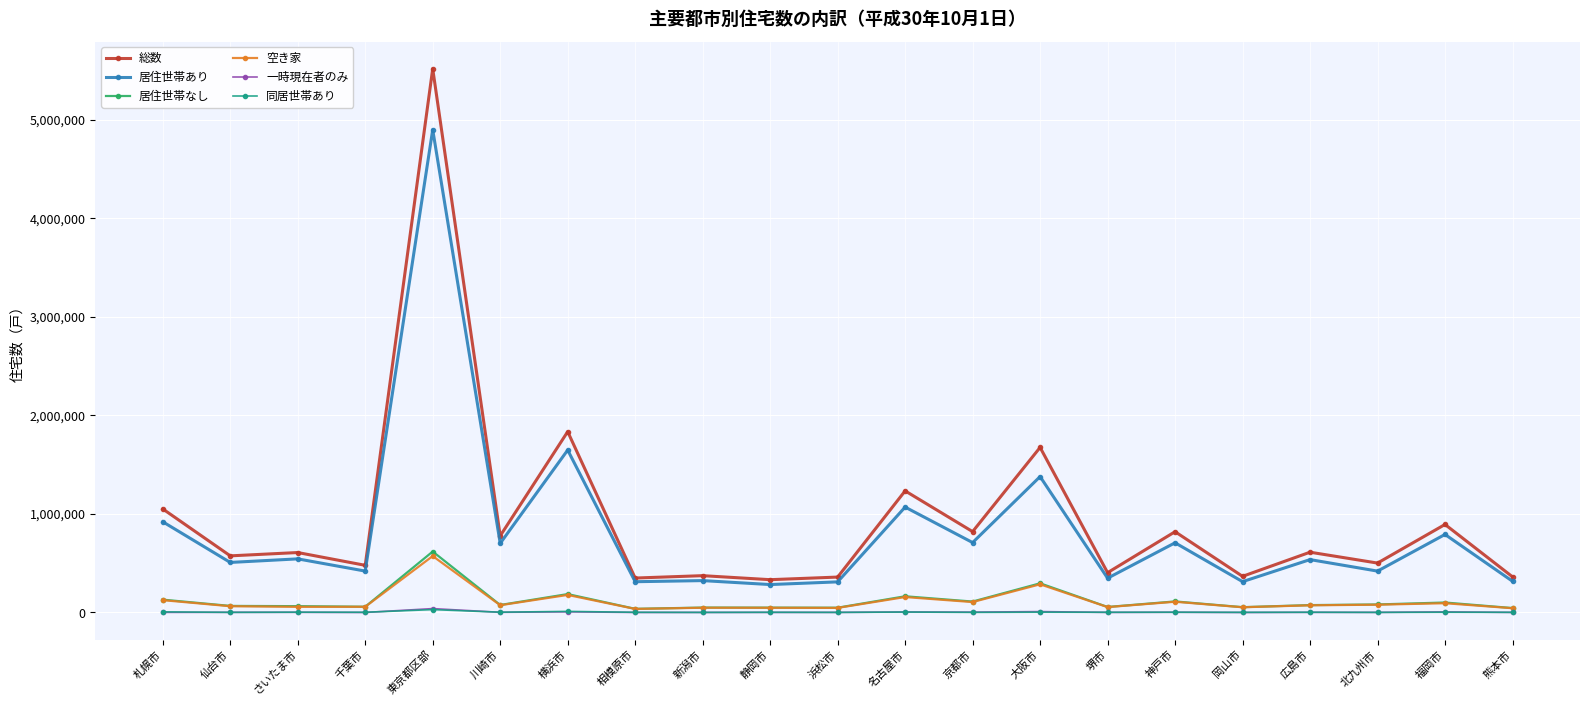

Count the number of data series in this chart.

6